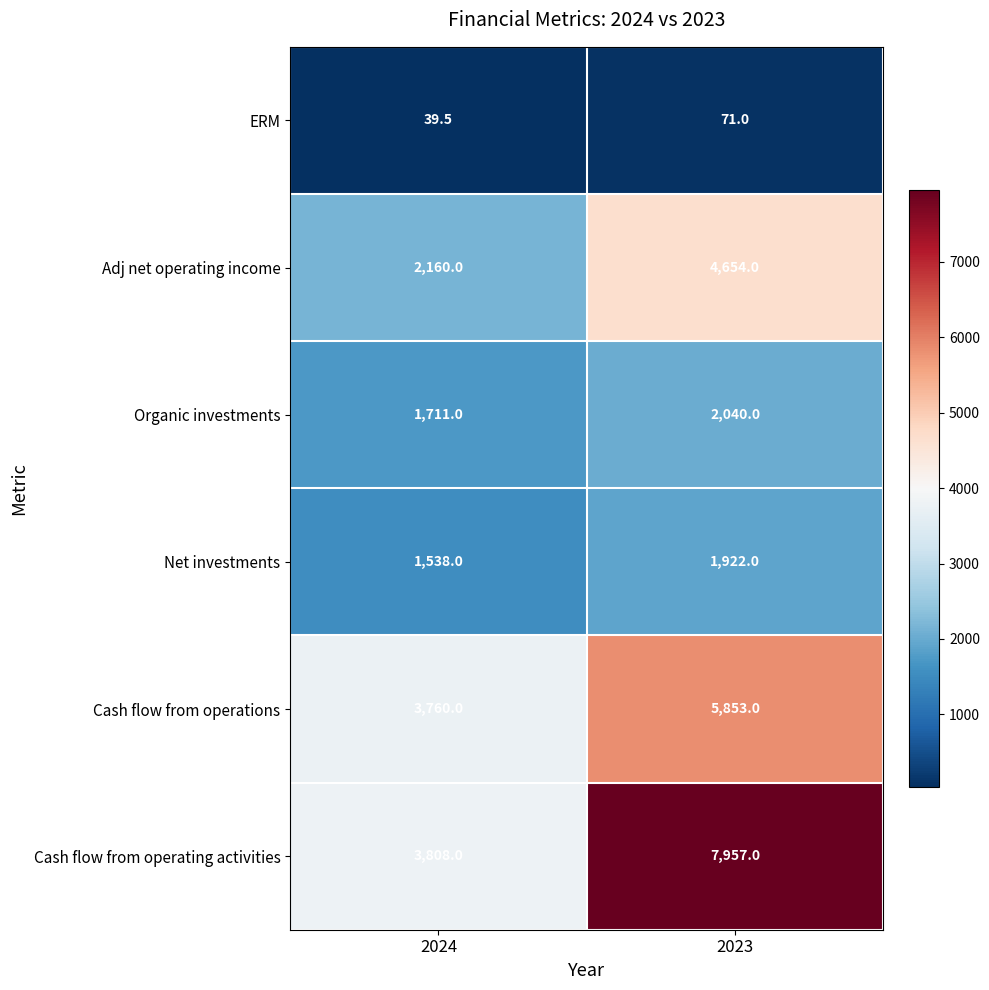

What is the average value of the Cash flow from operating activities series?

5882.5